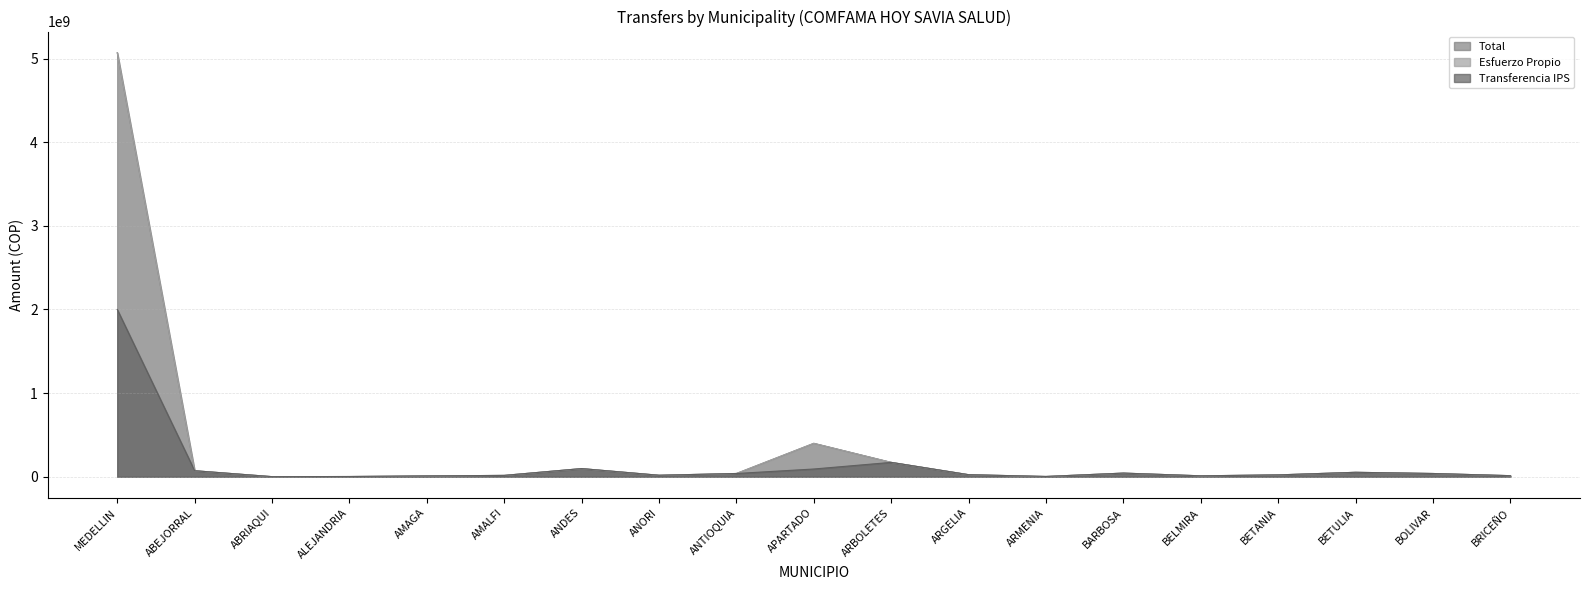

What is the maximum value shown in the chart?

5070582762